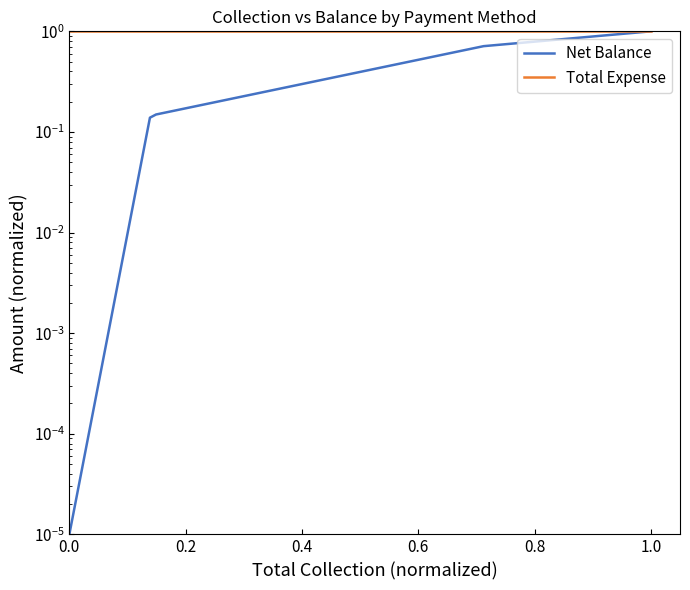

What is the total value across all series at 0.8?

1.7